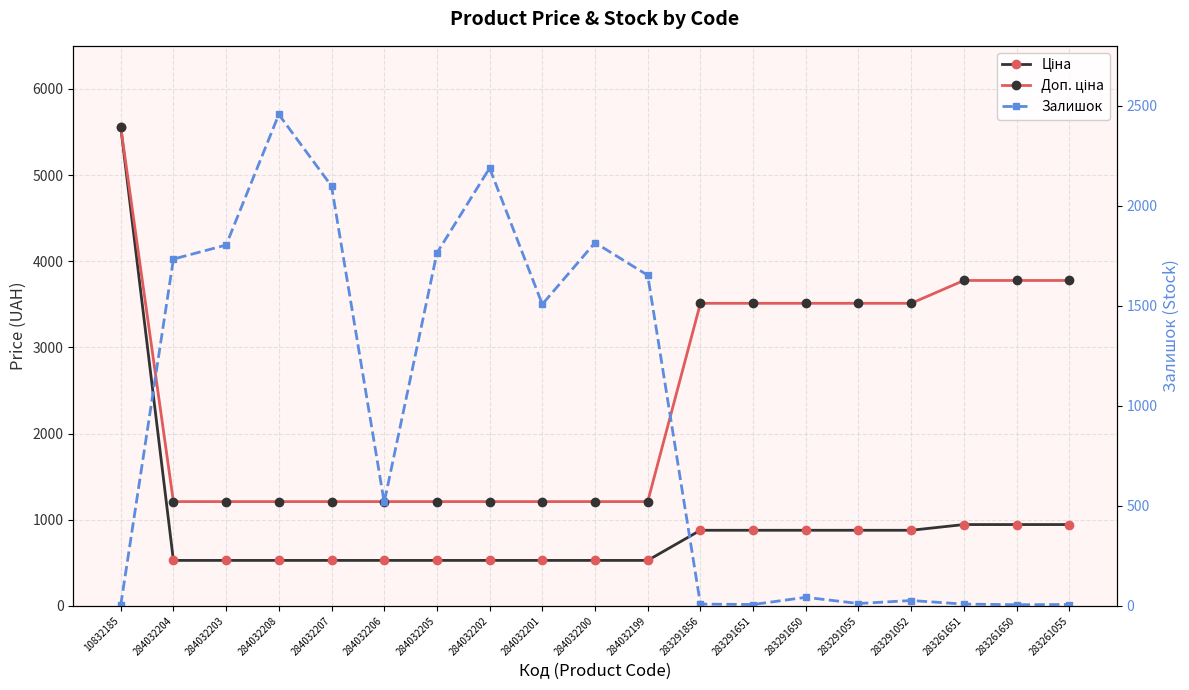

What is the difference between the maximum and second lowest values in the Залишок series?

2451.0